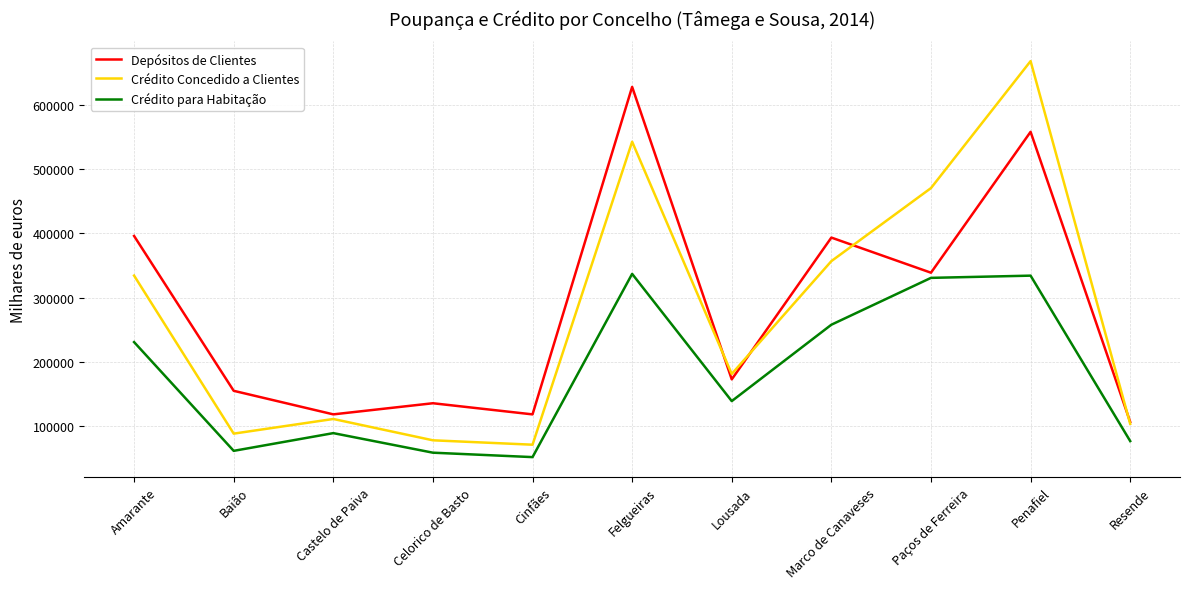

How many categories are shown in the chart?

11